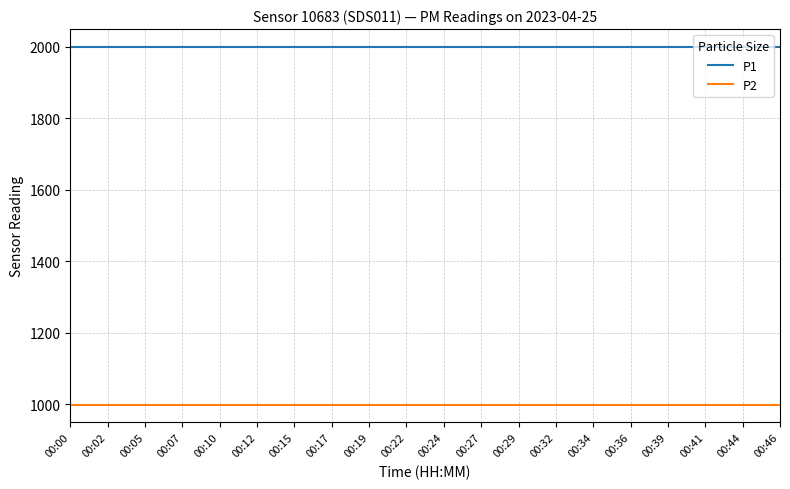

What is the total value across all series at 00:39?

2999.8